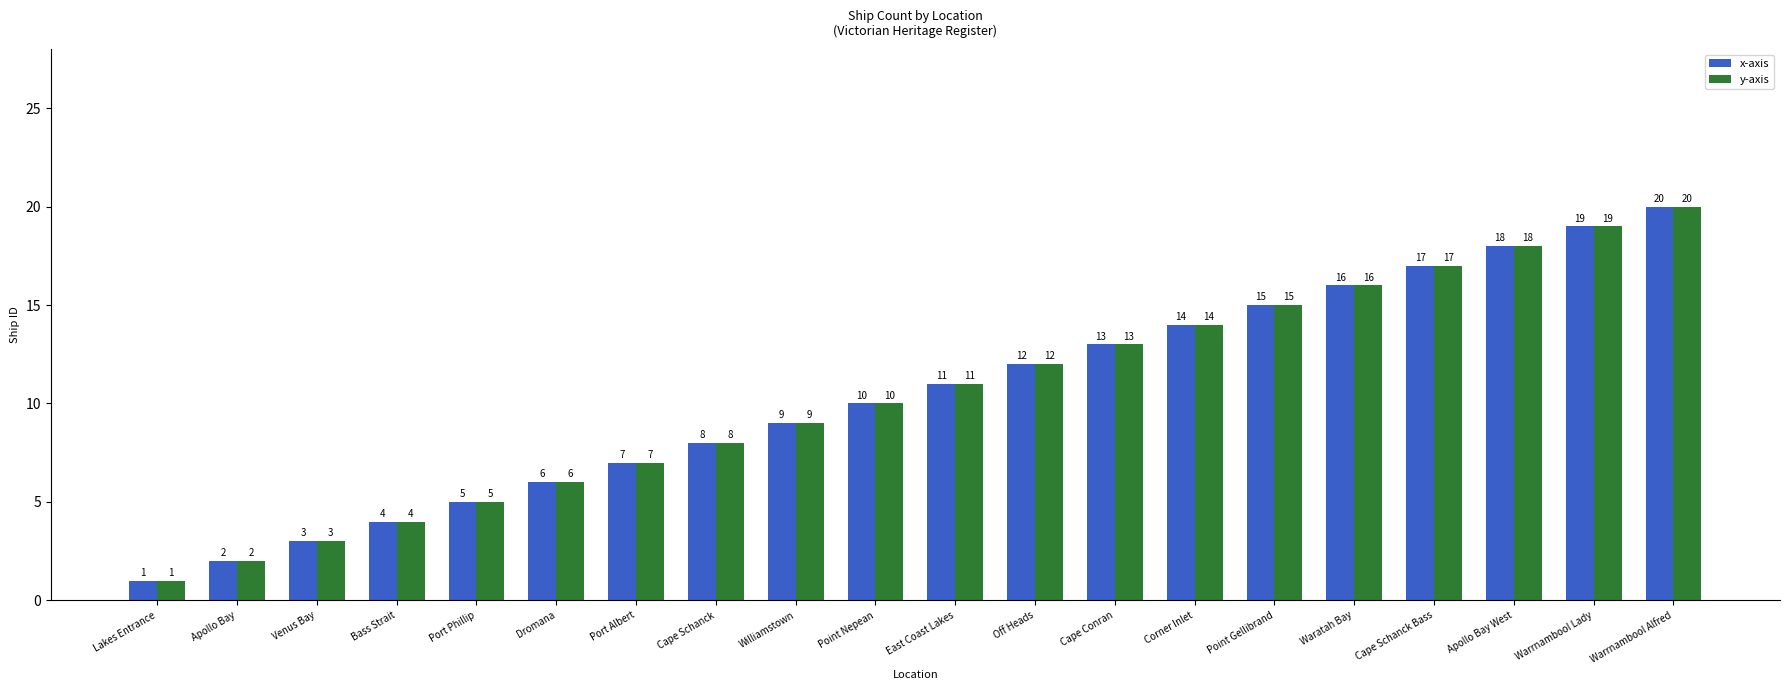

How many groups of bars are there?

20